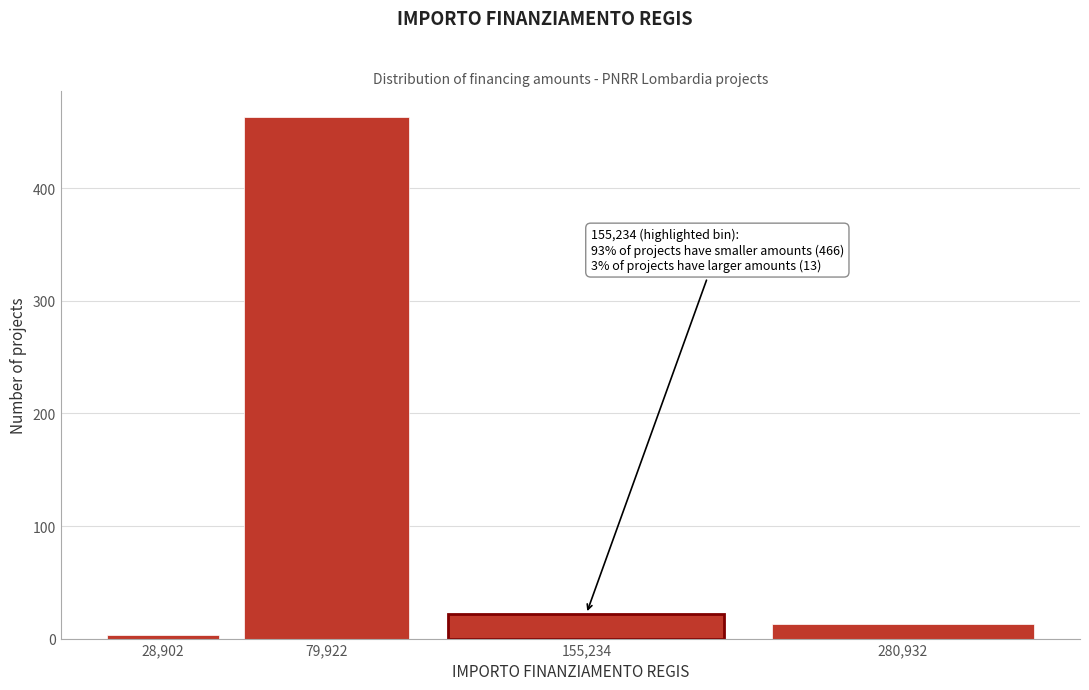

Reading left to right, what are all the values shown in this chart?

28,902=3	79,922=463	155,234=22	280,932=13